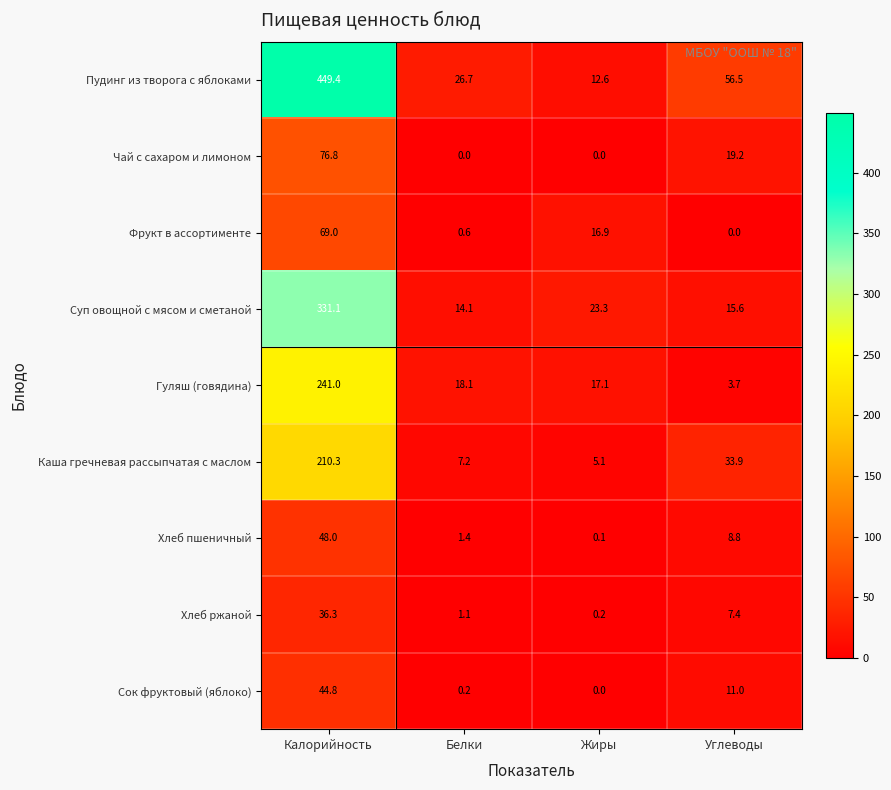

What is the difference between the Пудинг из творога с яблоками values at Калорийность and Углеводы?

392.9